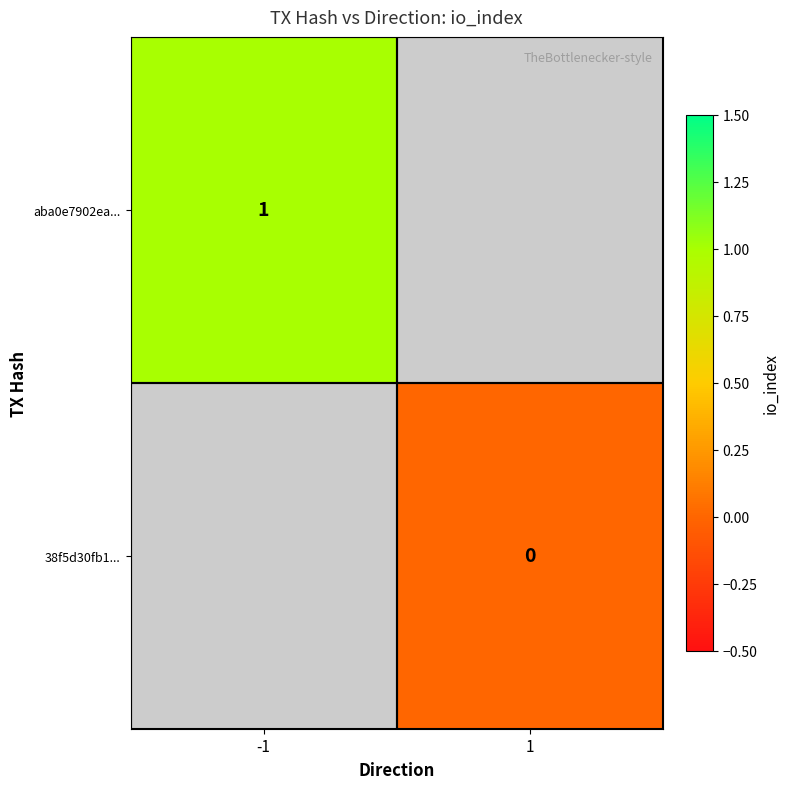

The aba0e7902ea... series shows 1 at -1. True or false?

True